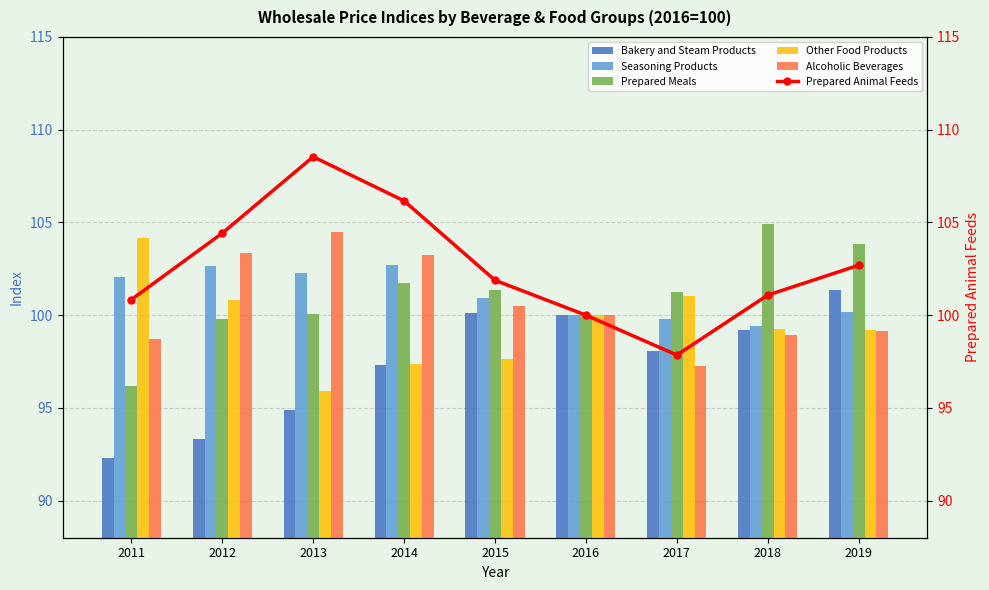

Is the value of Seasoning Products at 2013 greater than the value of Alcoholic Beverages at 2016?

Yes